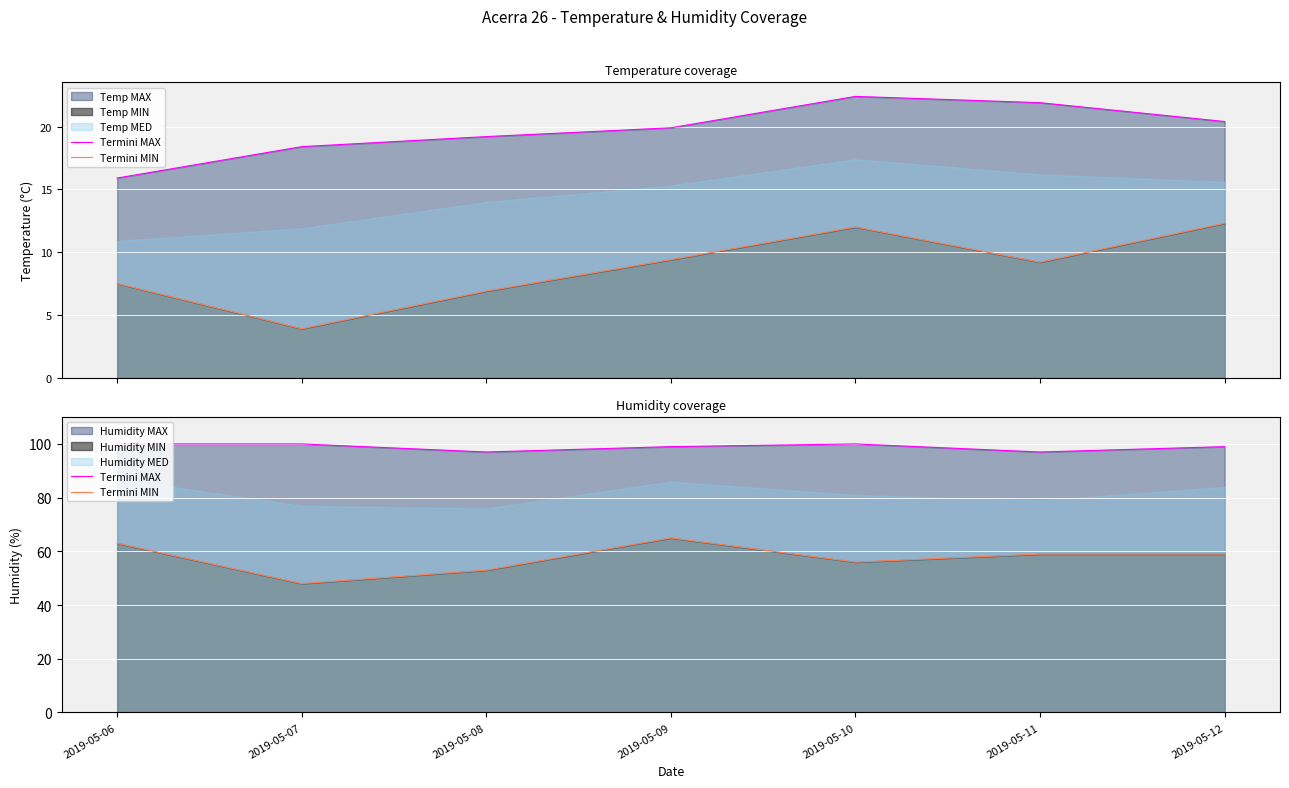

At 2019-05-09, list the series in order from largest to smallest.

Termini MAX, Termini MIN